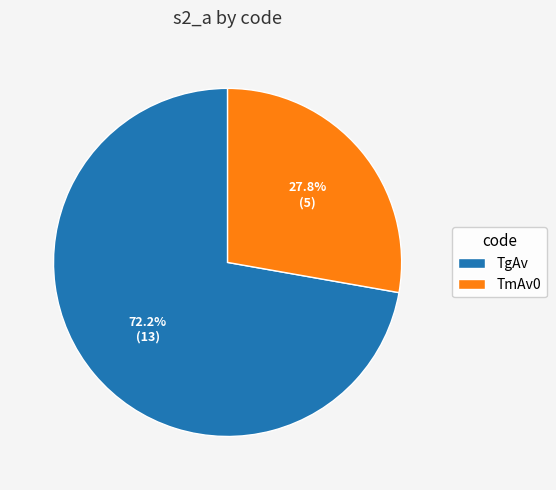

Which category accounts for the majority?

TgAv